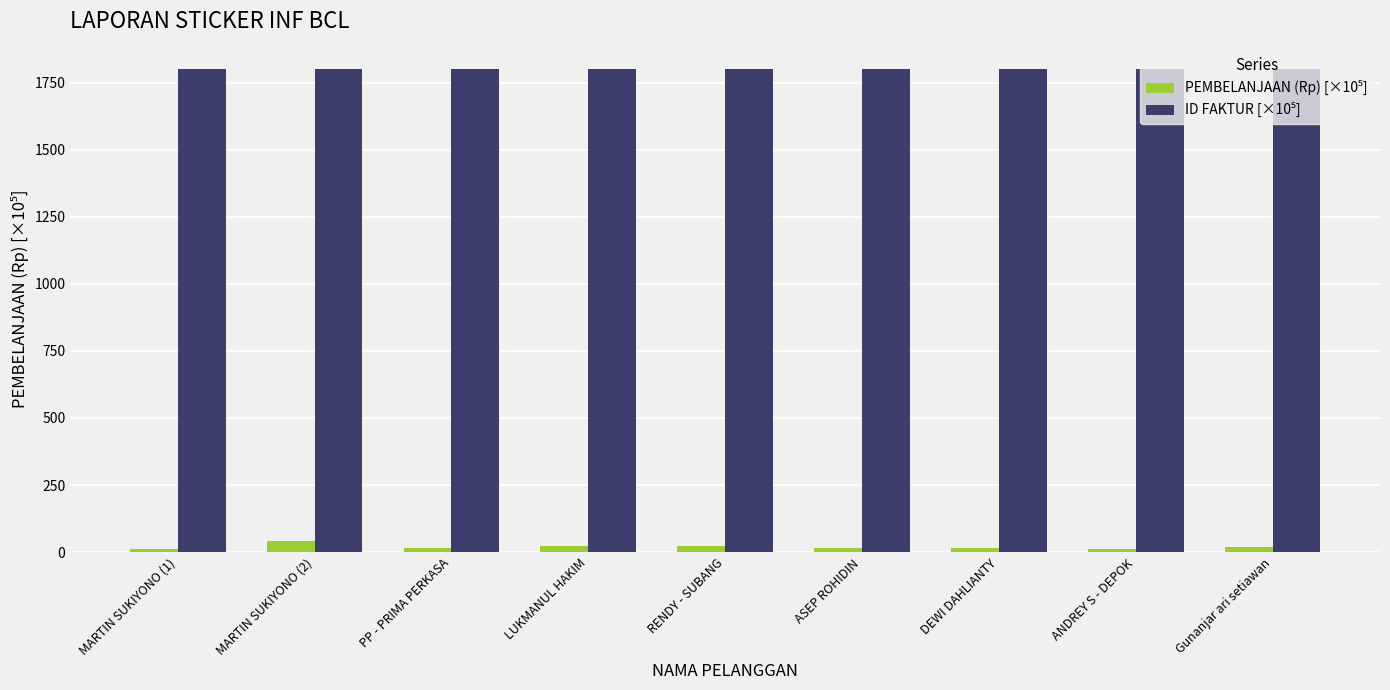

What is the greatest value displayed?

1801.6